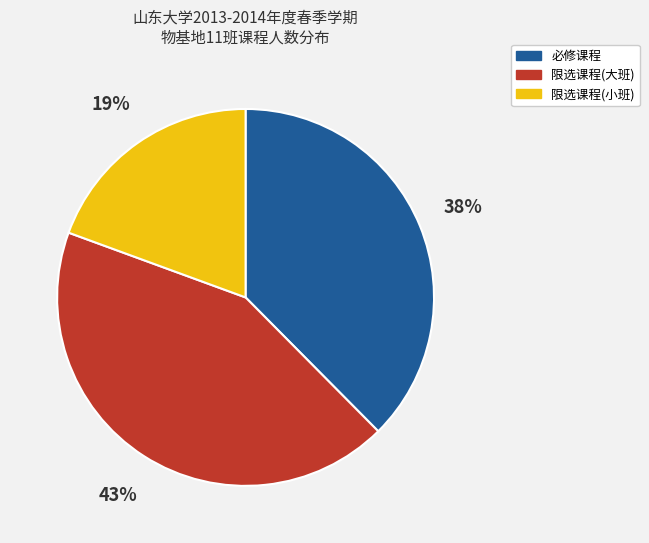

The 限选课程(小班) slice represents 5% of the pie. True or false?

False